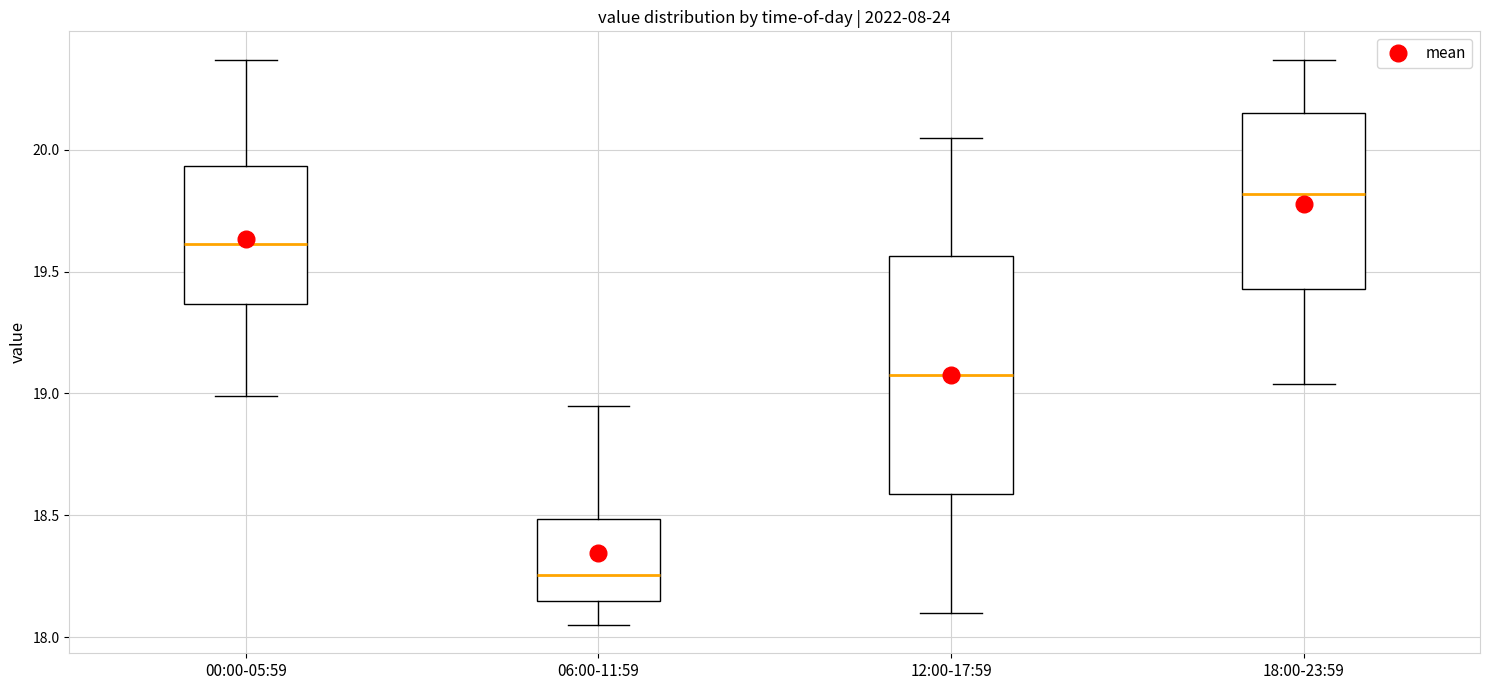

Reading left to right, transcribe this box plot: for each box, give where its median line is, the range the box spans, and where its two whiskers end, as read against the y-axis. The values are not printed on the chart, so give them approximately, as read against the axis.

00:00-05:59: median 19.60, box 19.35 to 19.95, whiskers 19.00 to 20.35
06:00-11:59: median 18.25, box 18.15 to 18.50, whiskers 18.05 to 18.95
12:00-17:59: median 19.10, box 18.60 to 19.55, whiskers 18.10 to 20.05
18:00-23:59: median 19.80, box 19.45 to 20.15, whiskers 19.05 to 20.35